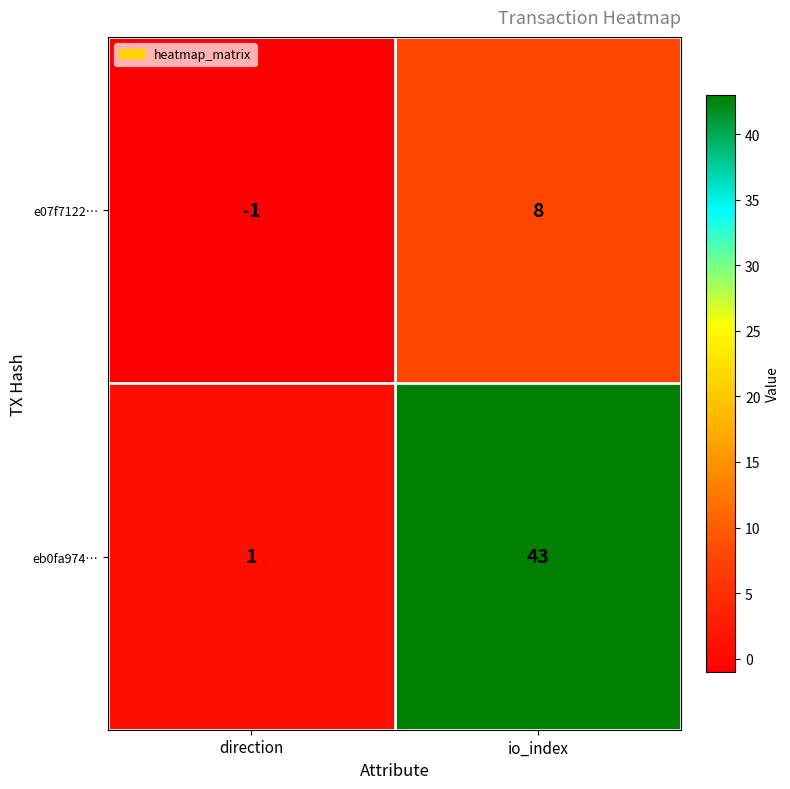

At io_index, list the series in order from largest to smallest.

eb0fa974…, e07f7122…